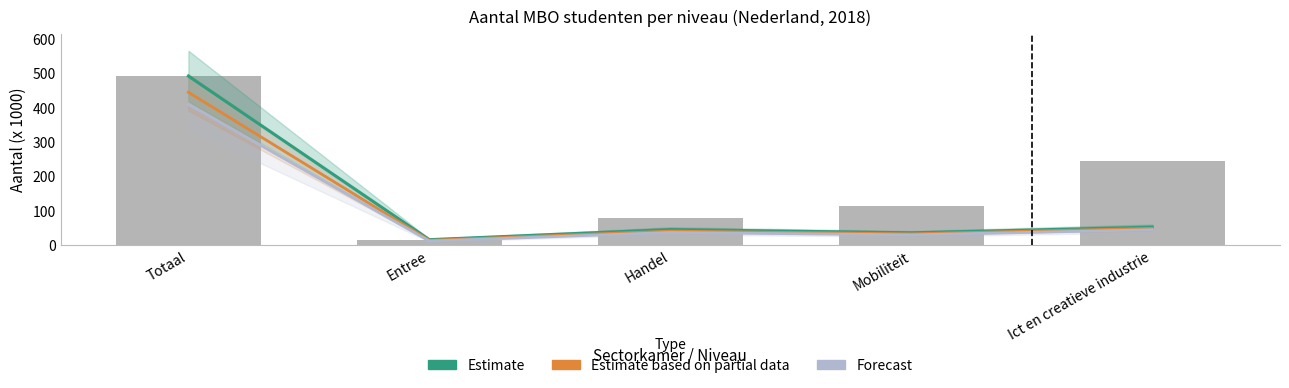

Reading left to right, list all the values displayed in this chart.

Estimate: Totaal=492.4	Entree=15.1	Handel=44.6	Mobiliteit=35.0	Ict en creatieve industrie=51.6
Estimate based on partial data: Totaal=445.0	Entree=13.0	Handel=40.0	Mobiliteit=32.0	Ict en creatieve industrie=48.0
Forecast: Totaal=410.0	Entree=11.0	Handel=36.0	Mobiliteit=29.0	Ict en creatieve industrie=44.0